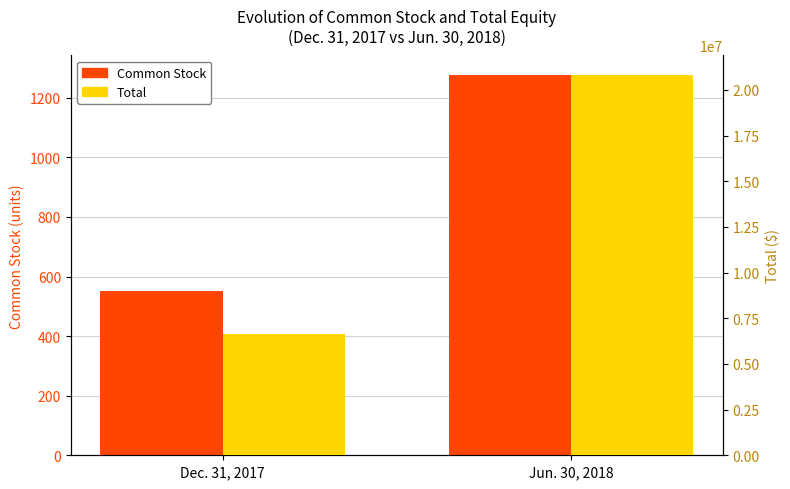

The value of Common Stock at Jun. 30, 2018 is 1278. True or false?

True